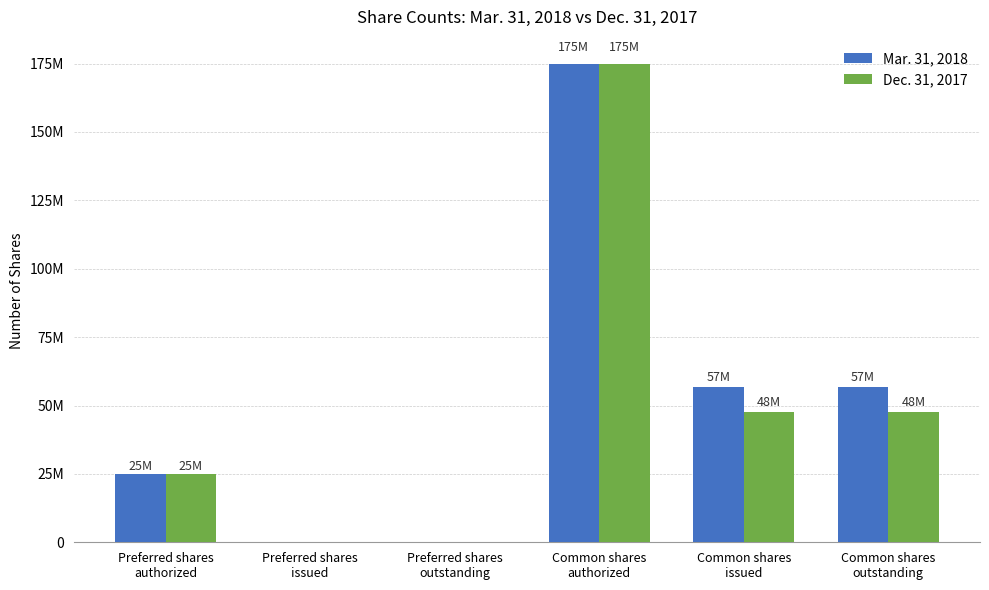

What are all the series names shown in the legend?

Mar. 31, 2018, Dec. 31, 2017